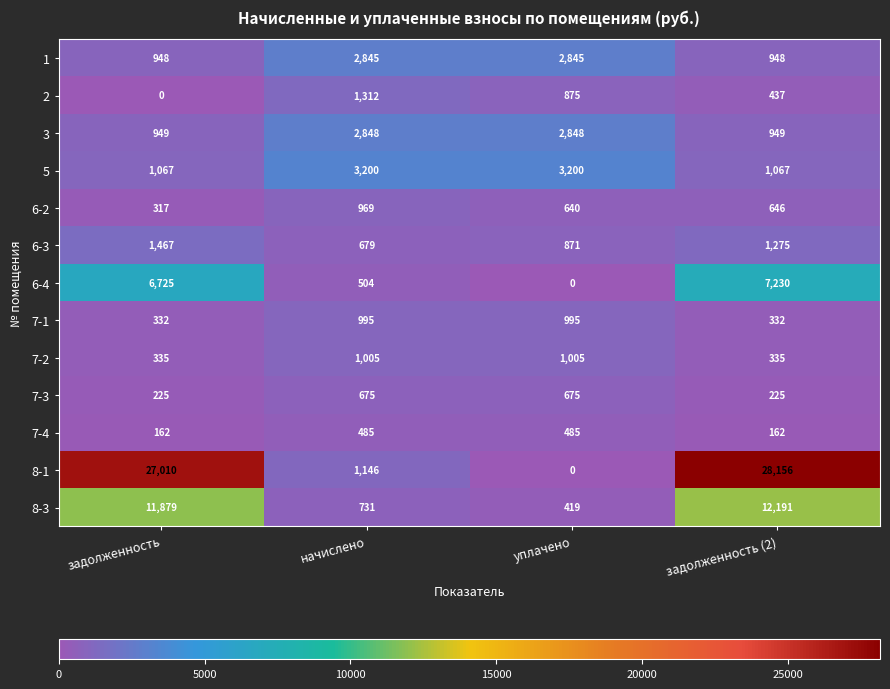

How many 7-2 values are between 335 and 1005?

4